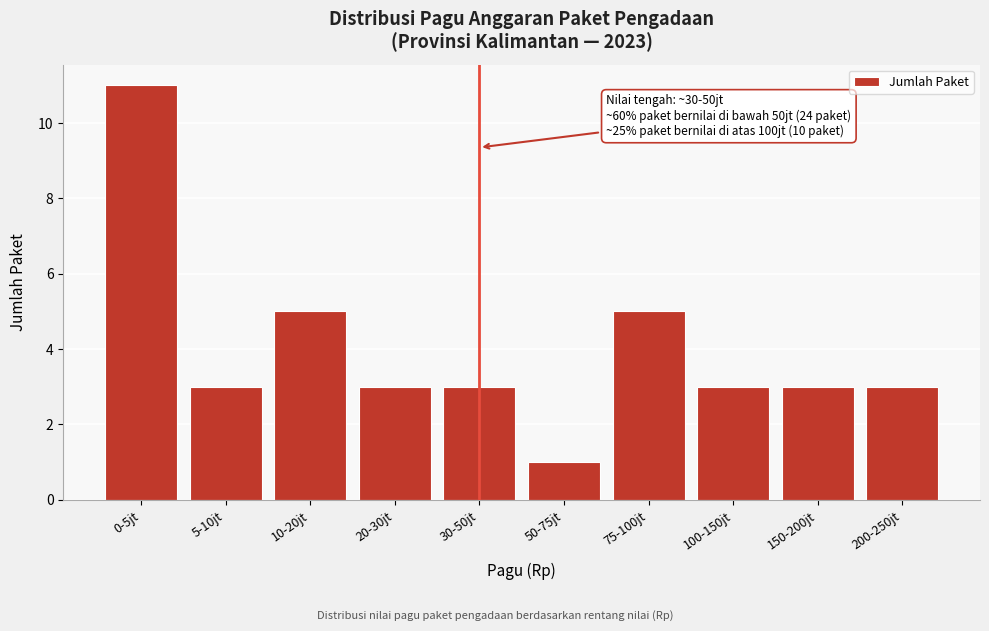

Reading left to right, transcribe all the data shown in this chart.

11	3	5	3	3	1	5	3	3	3